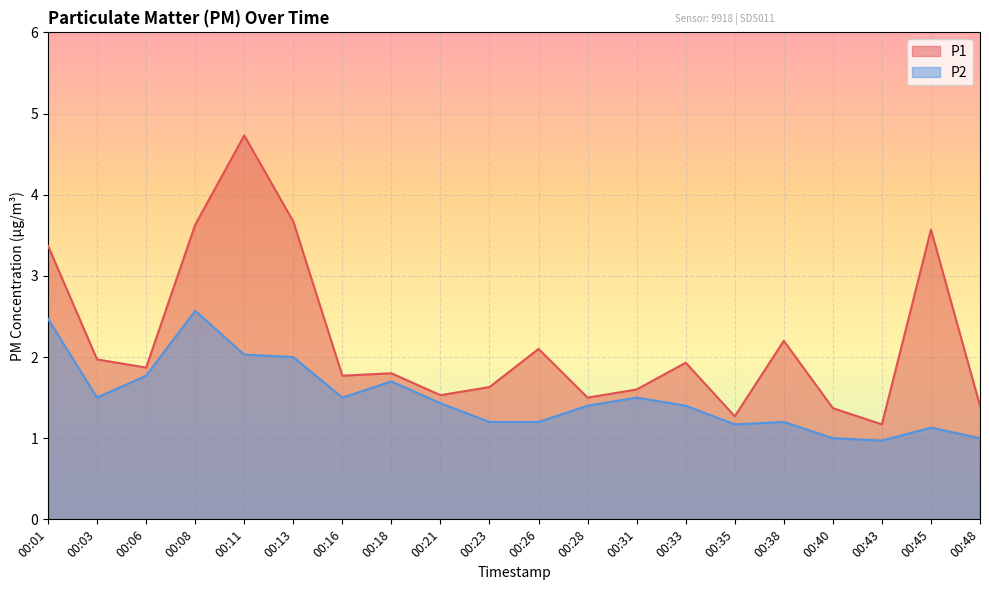

What is the sum of all P1 values?

44.1